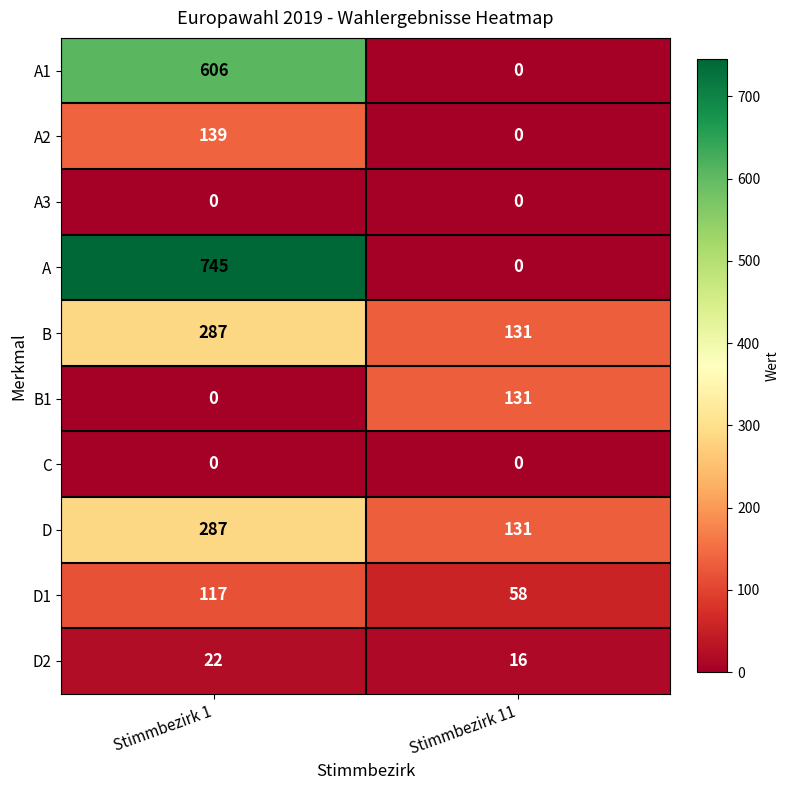

Reading right to left, list all the values displayed in this chart.

A1: 0	606
A2: 0	139
A3: 0	0
A: 0	745
B: 131	287
B1: 131	0
C: 0	0
D: 131	287
D1: 58	117
D2: 16	22